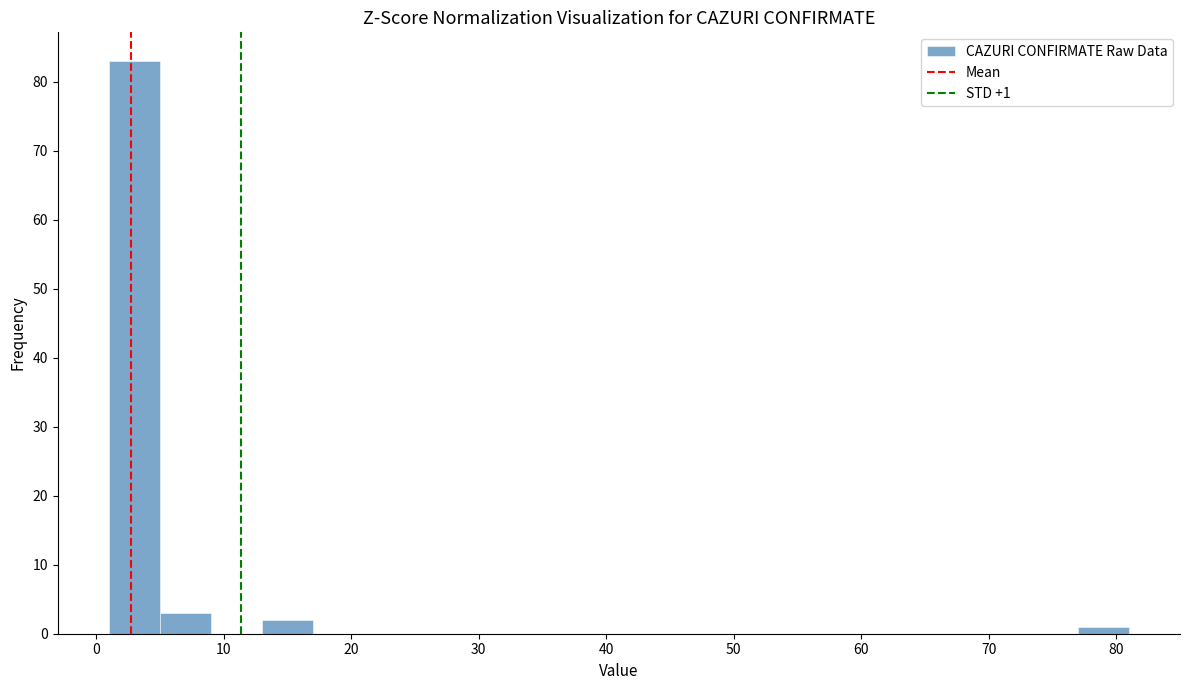

Over which range of the x-axis is the bar tallest?

1 to 5